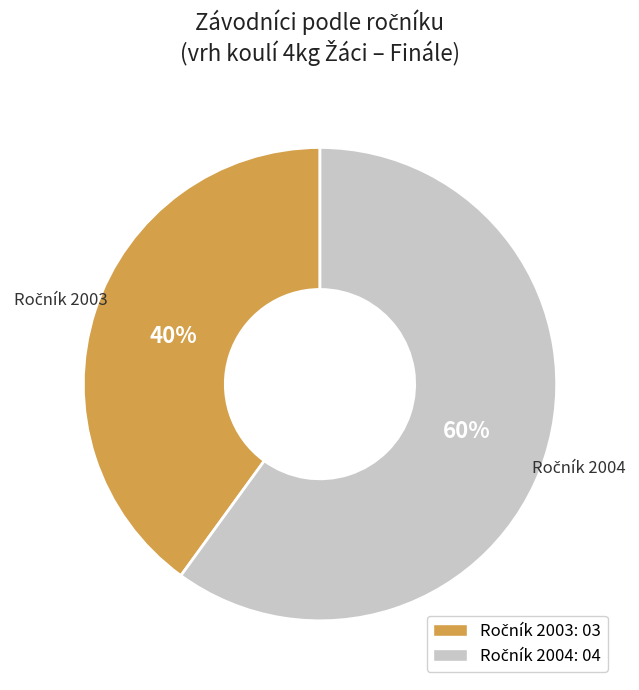

How many segments does this pie chart have?

2